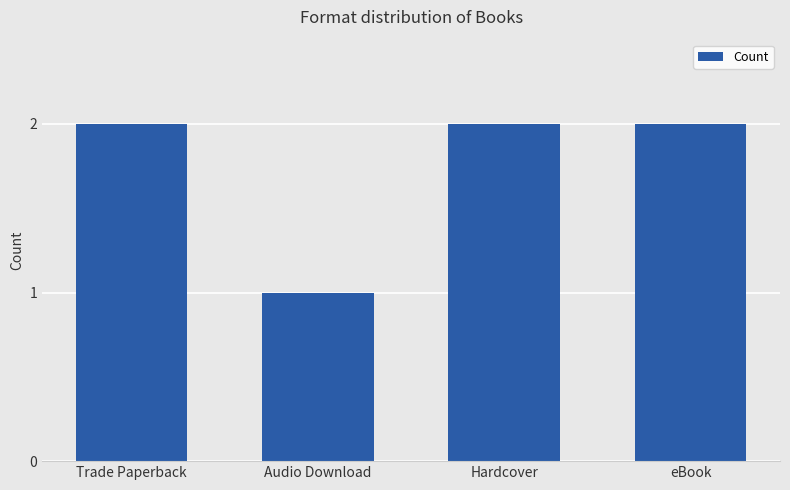

At which category does the chart reach its minimum across all series?

Audio Download